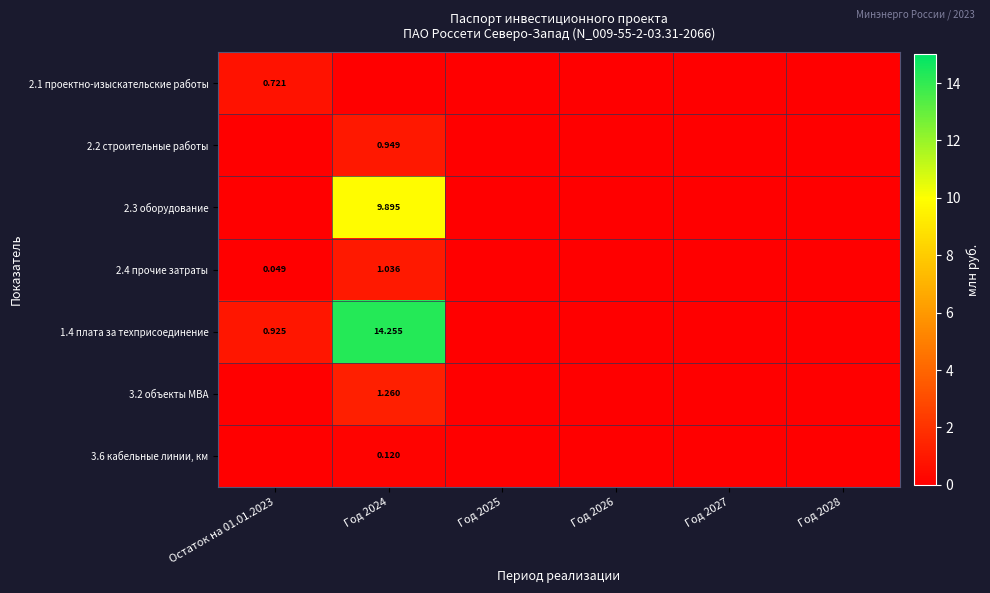

The 2.2 строительные работы series shows -0.3 at Год 2026. True or false?

False